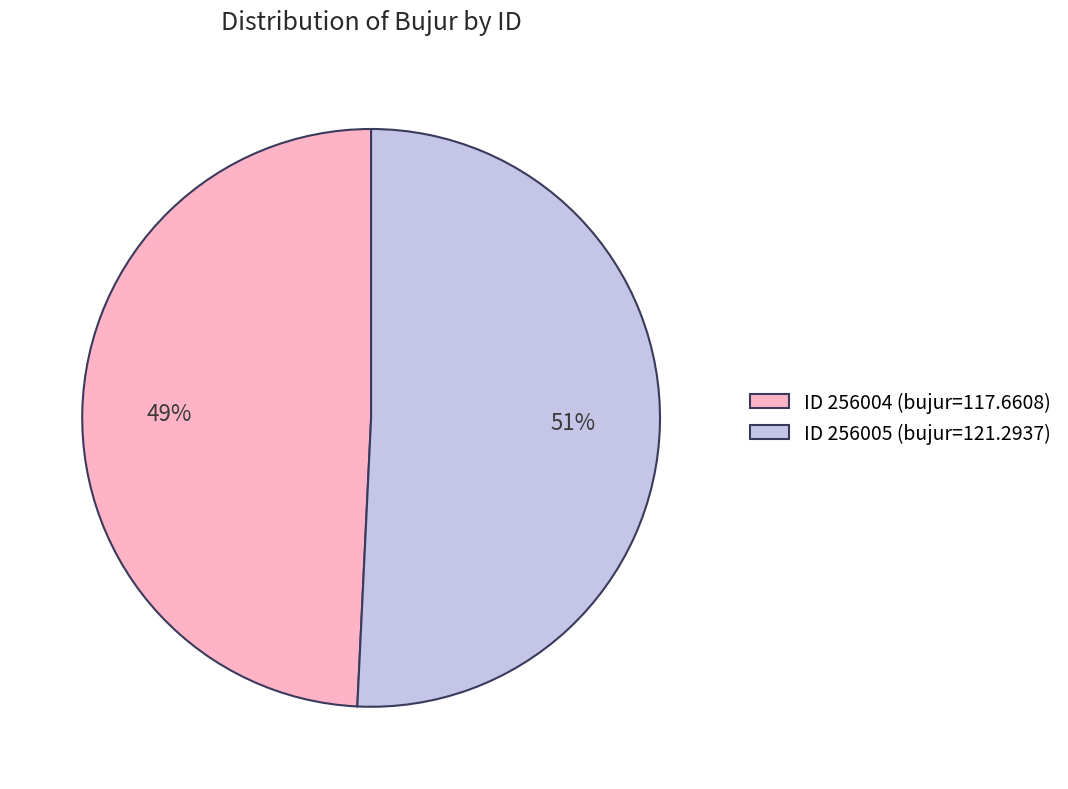

Do ID 256004 (bujur=117.6608) and ID 256005 (bujur=121.2937) together represent more than half of the pie?

Yes